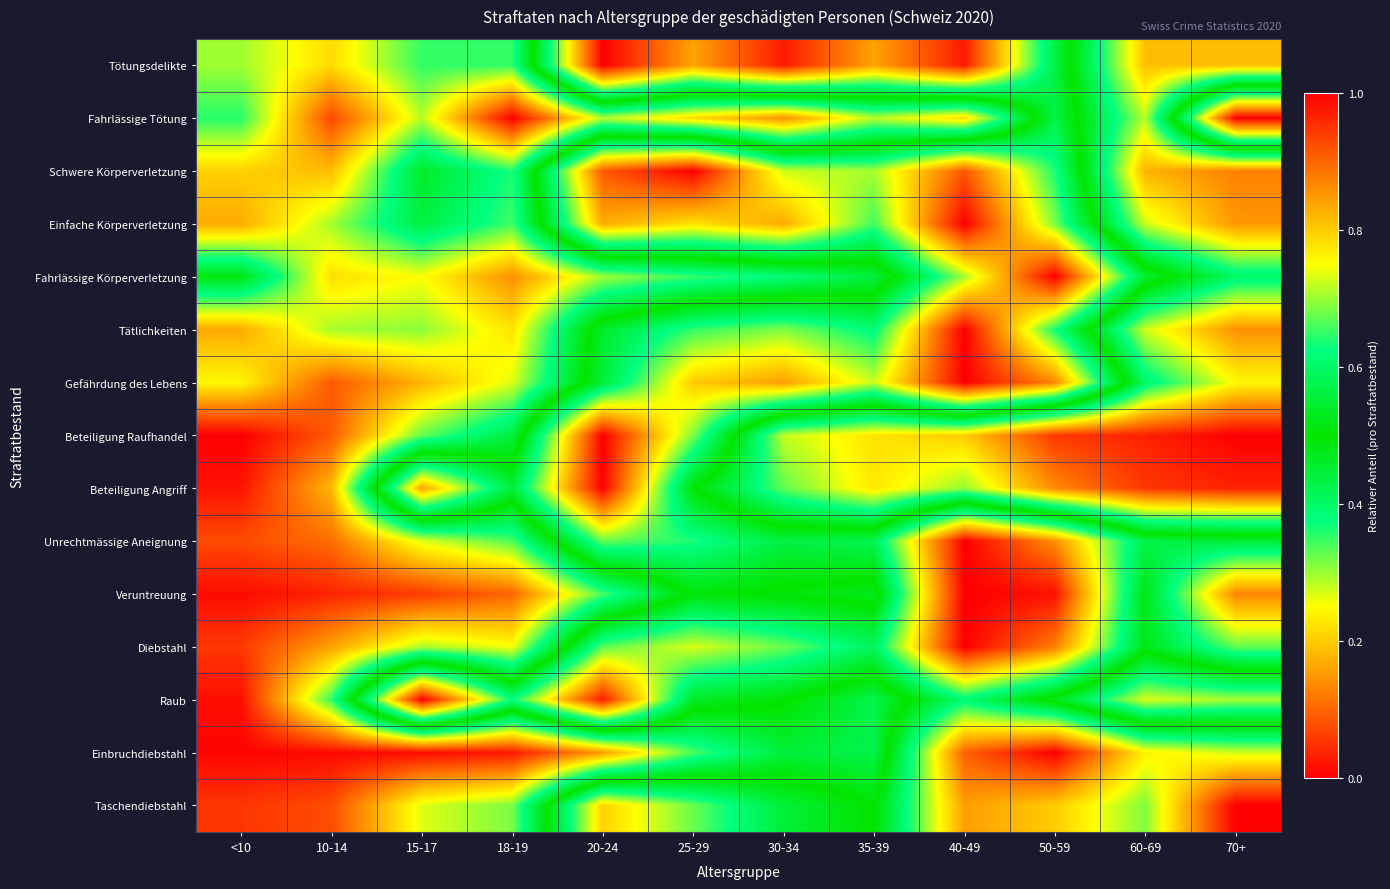

At how many categories does at least one series exceed 0?

12